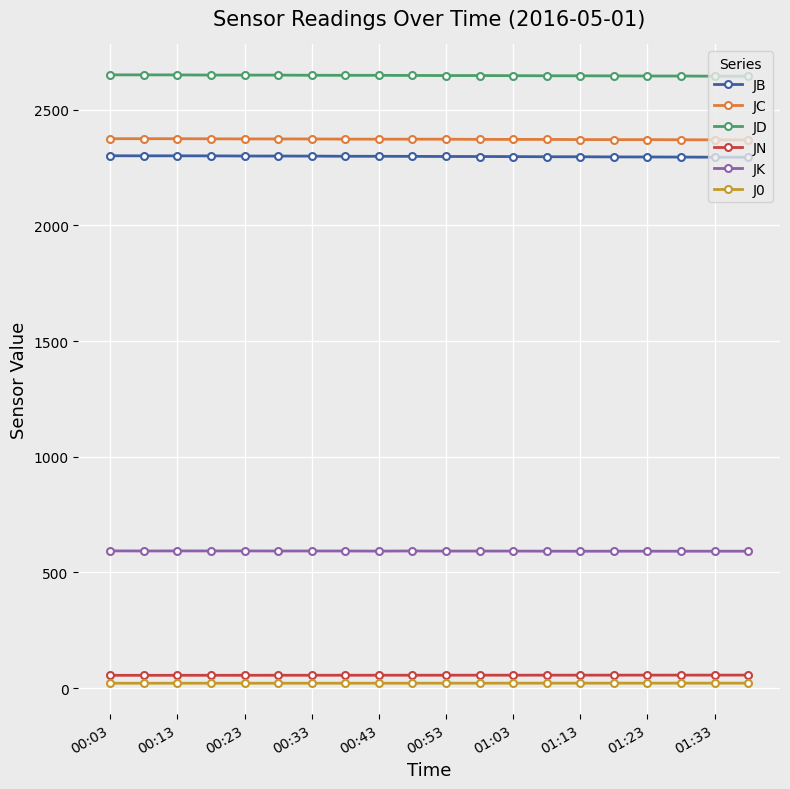

What is the sum of all JD values?

52964.7